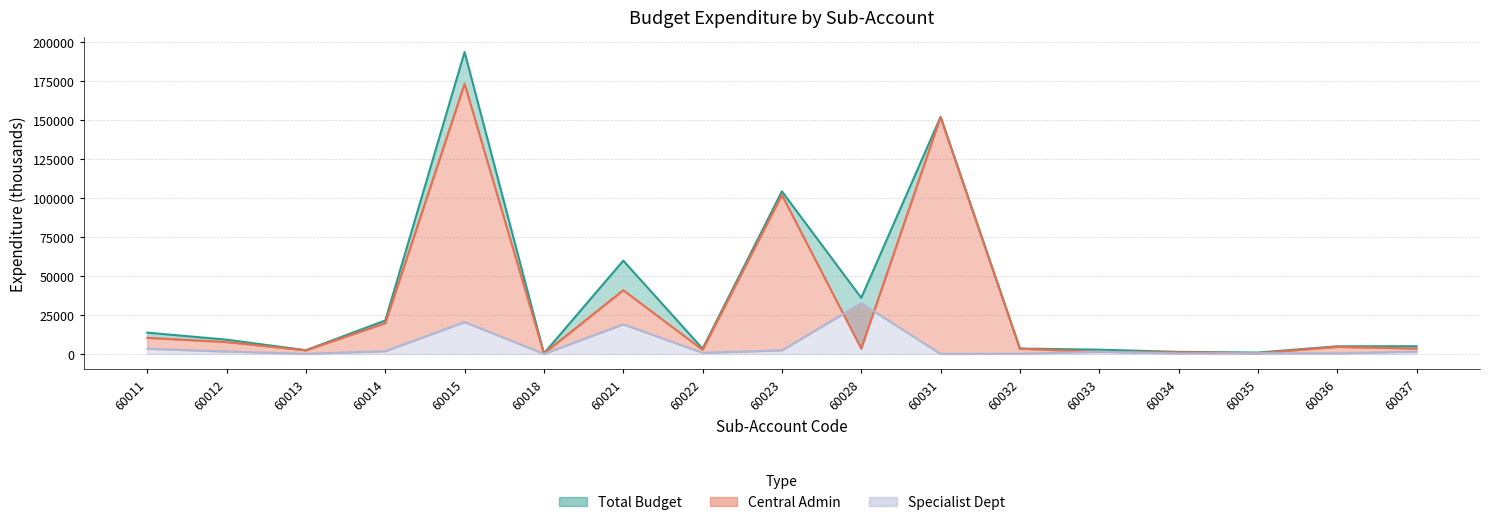

At which category is the sum across all series the highest?

60015